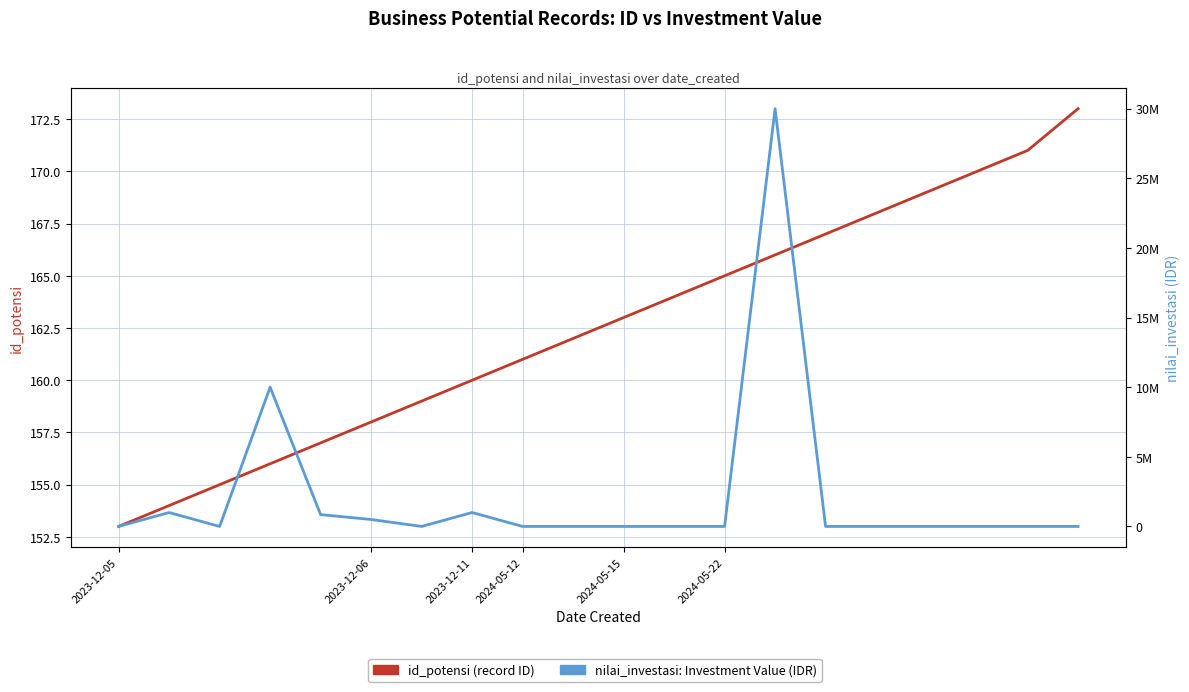

What position from the right is 10?

10